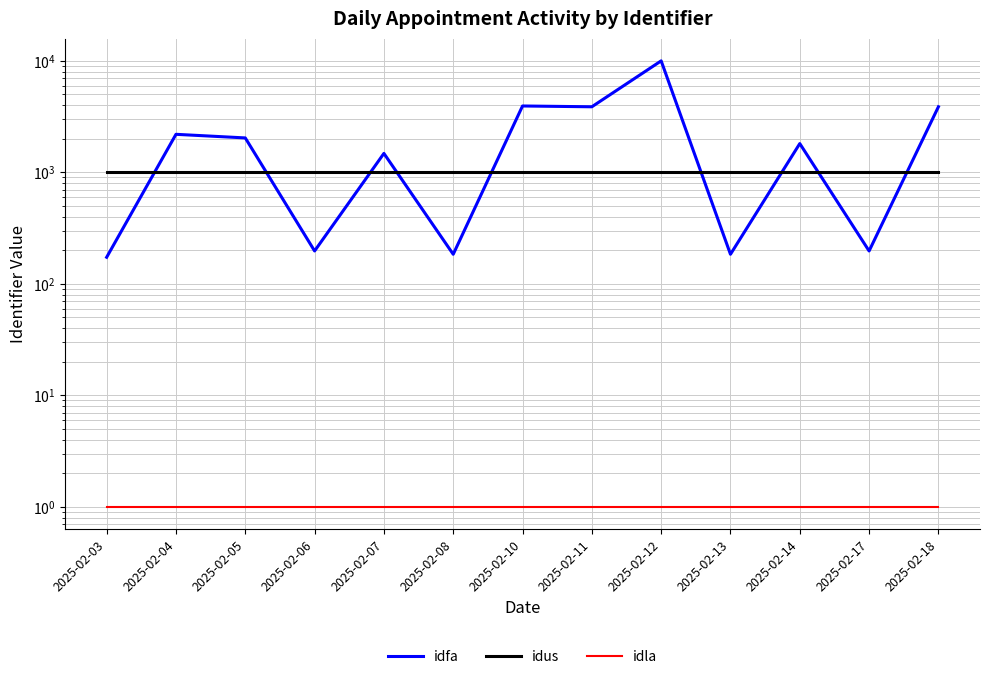

Does the chart have visible grid lines?

Yes